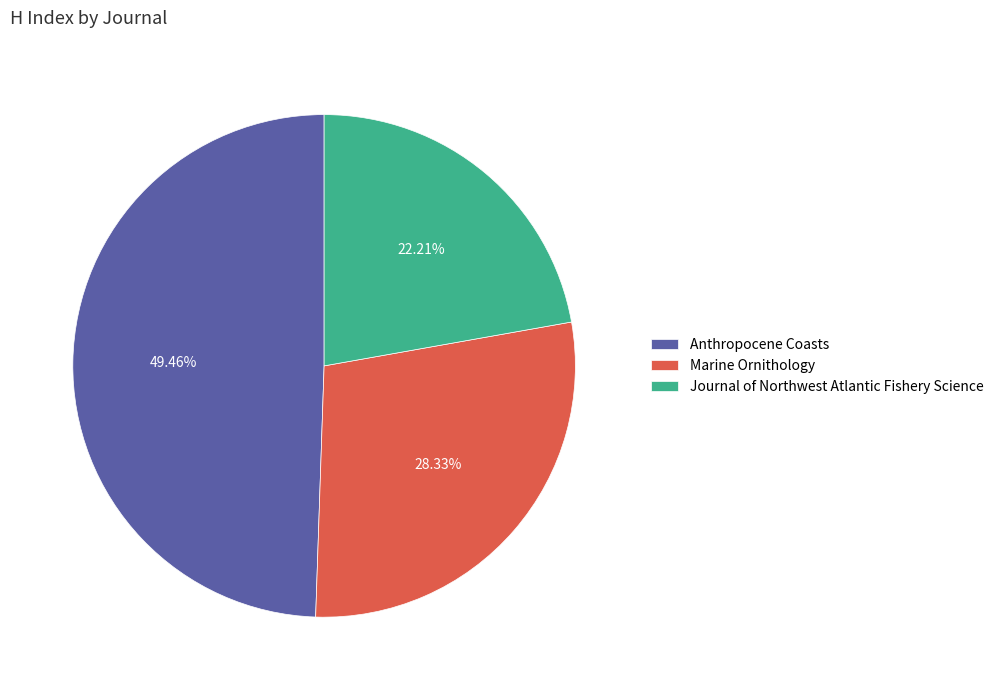

How many segments does this pie chart have?

3